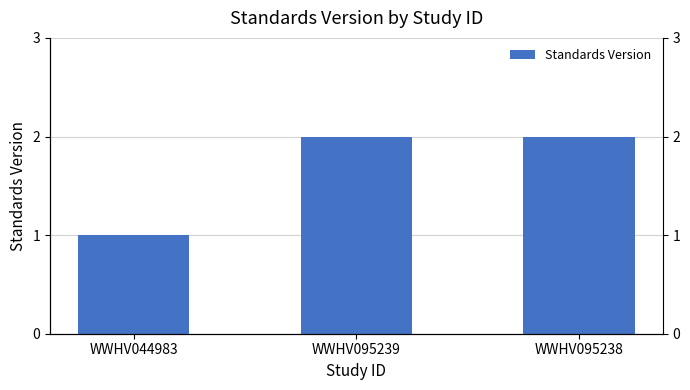

List the labels in order of value, largest first.

WWHV095239, WWHV095238, WWHV044983